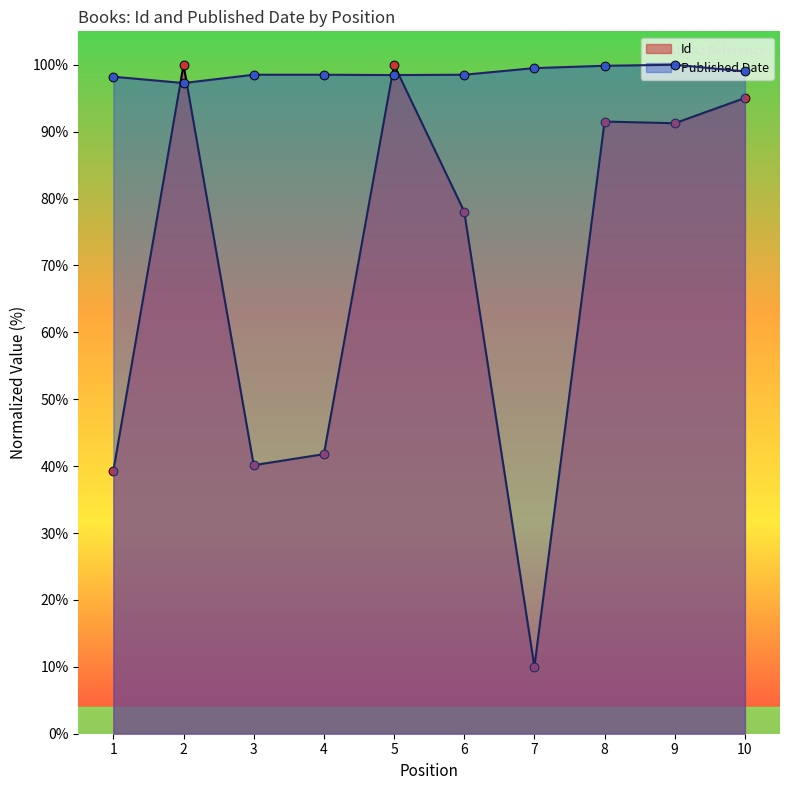

Which series has the widest spread of Y values?

Id